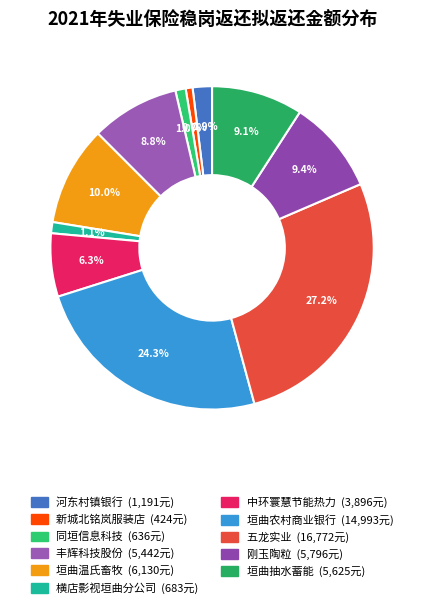

Is there any slice that represents more than half of the pie?

No